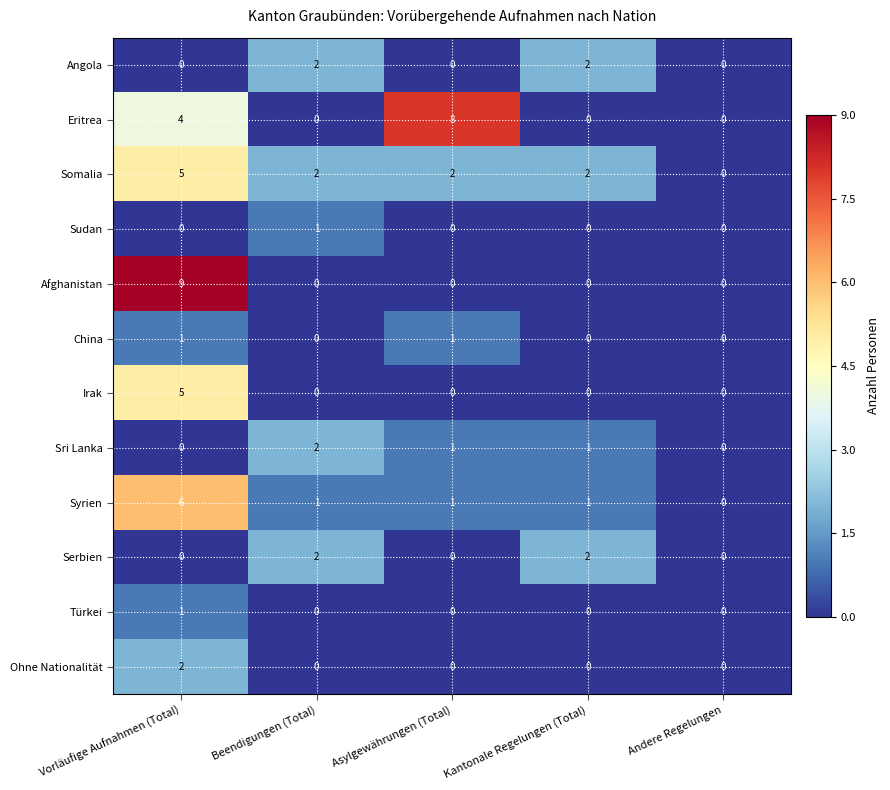

Which category has the highest value in the Sri Lanka series?

Beendigungen (Total)